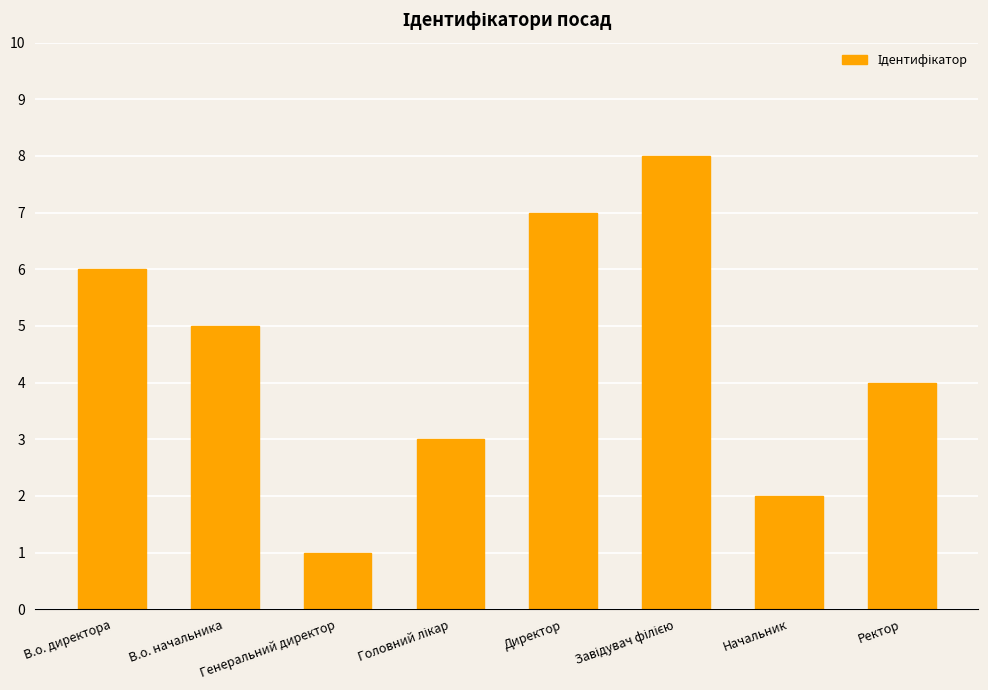

What is the difference between the values at Генеральний директор and Начальник?

1